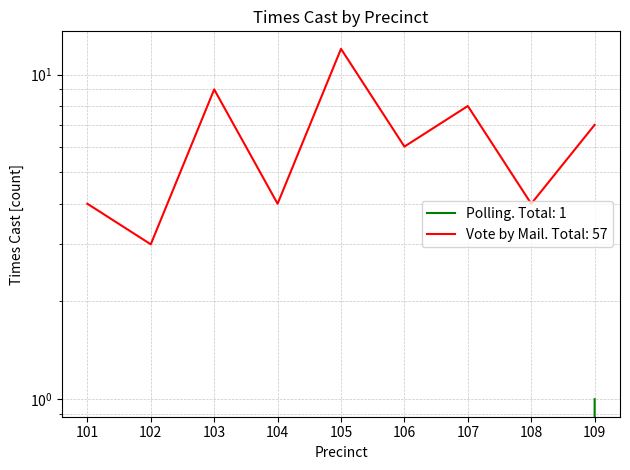

Rank the series by their maximum value, from highest to lowest.

Times Cast (Vote by Mail), Times Cast (Polling)